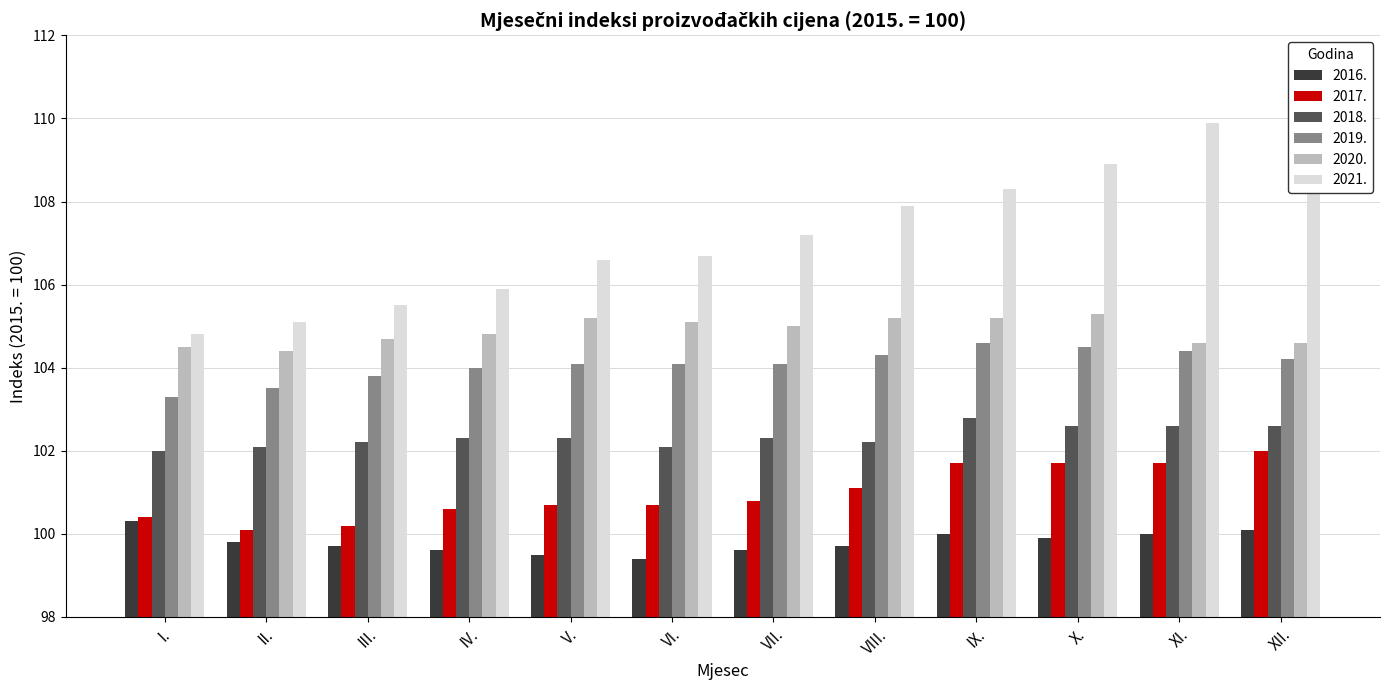

How many data points does each series have?

12